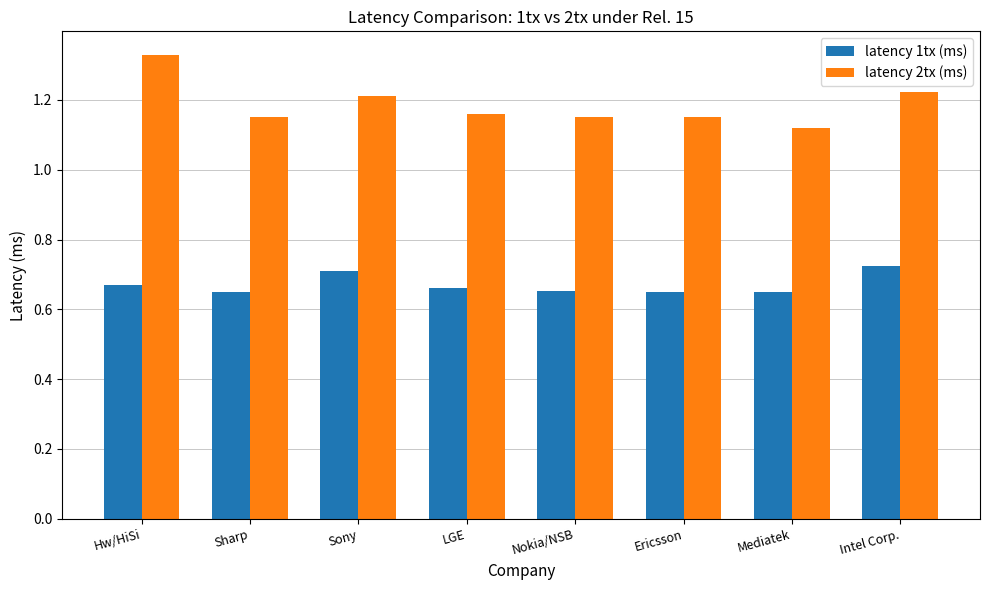

At which category is the sum across all series the highest?

Hw/HiSi